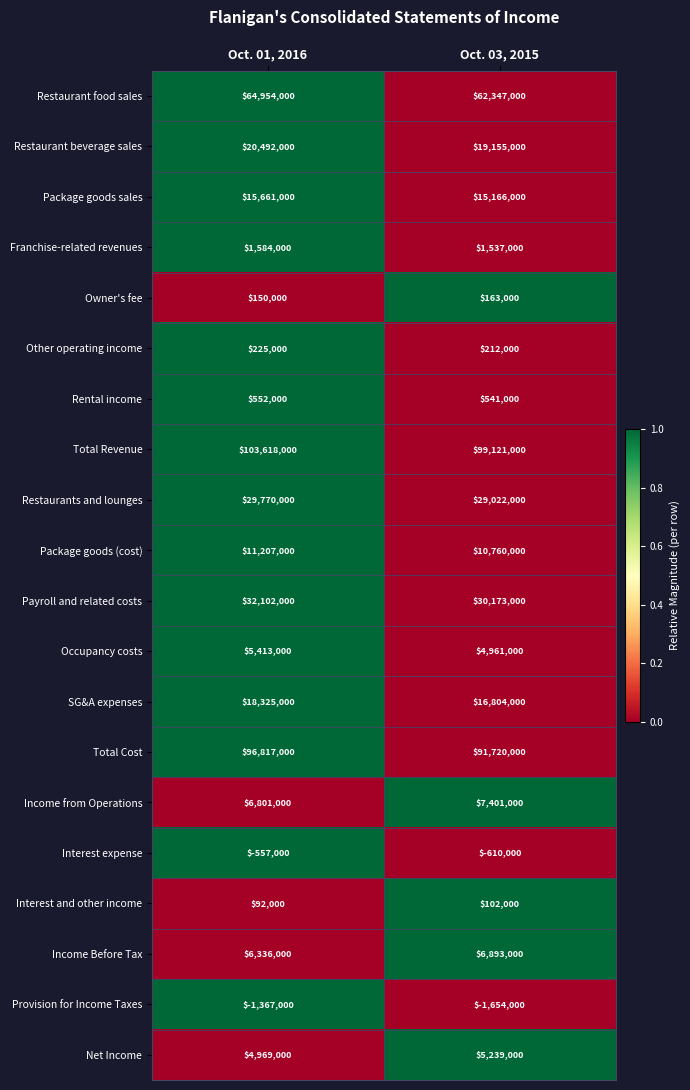

What is the difference between the highest and lowest values at Oct. 03, 2015?

100775000